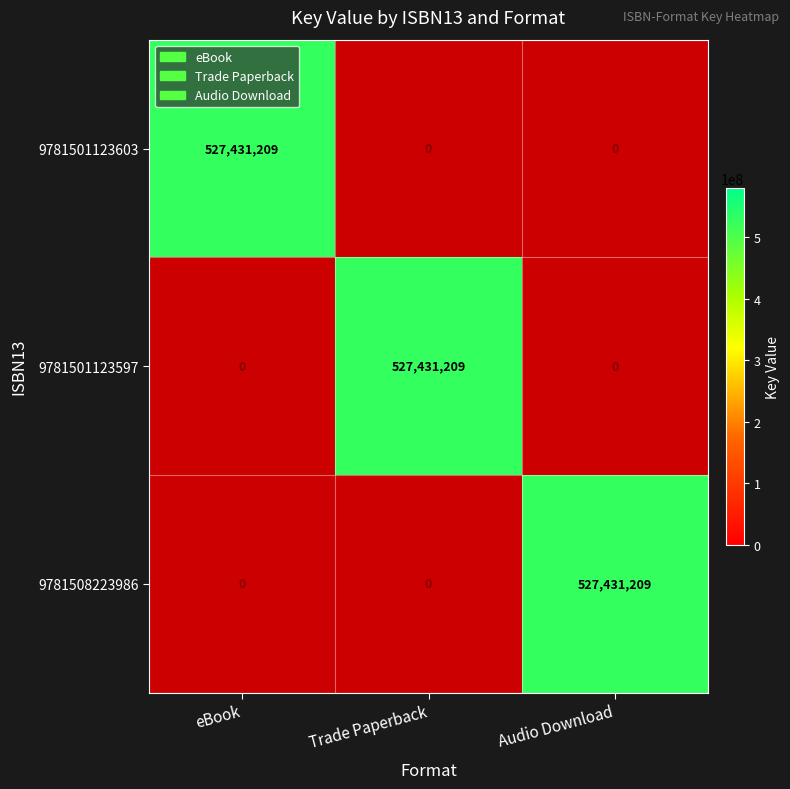

What is the difference between the highest and lowest values at Trade Paperback?

527431209